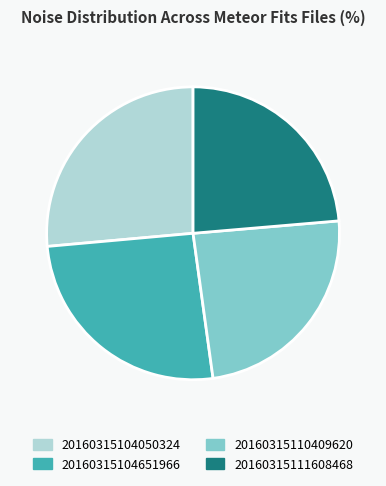

Is there any slice that represents more than half of the pie?

No